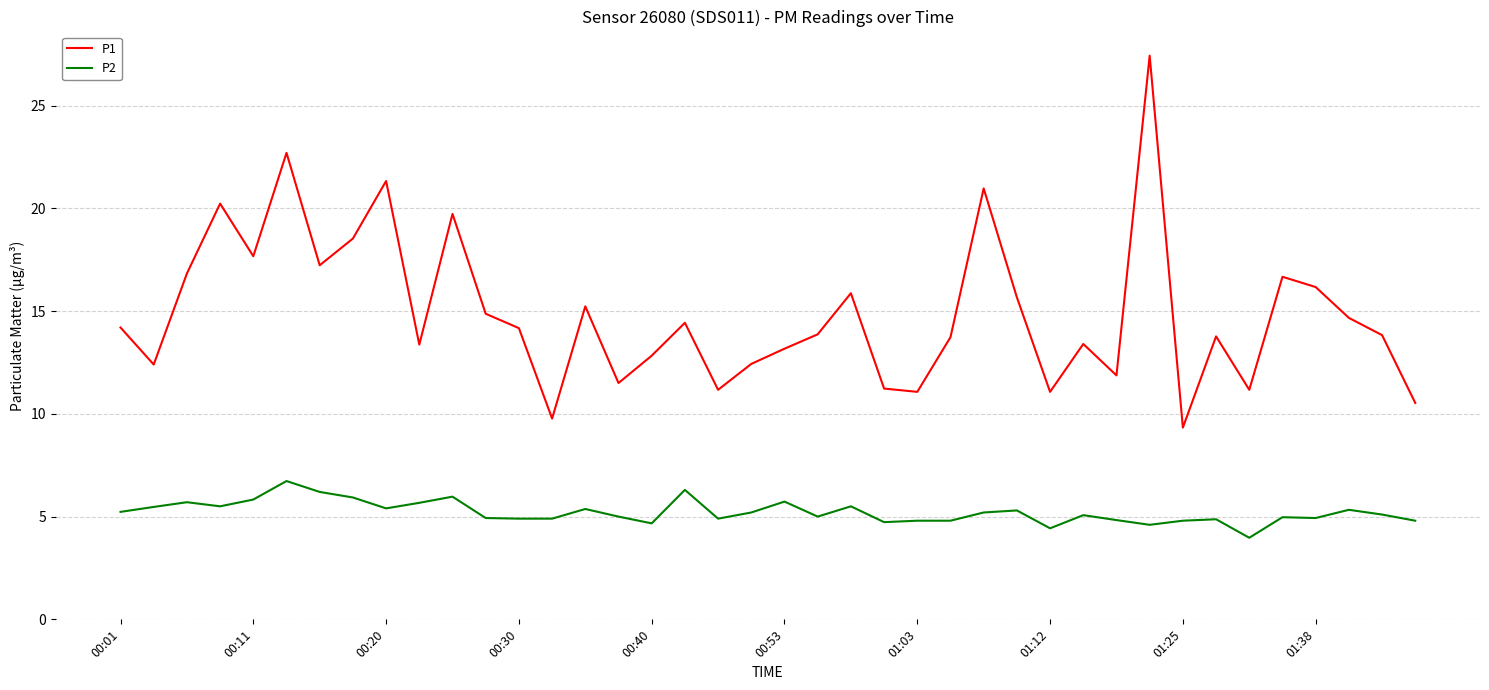

What is the minimum value shown in the chart?

4.0